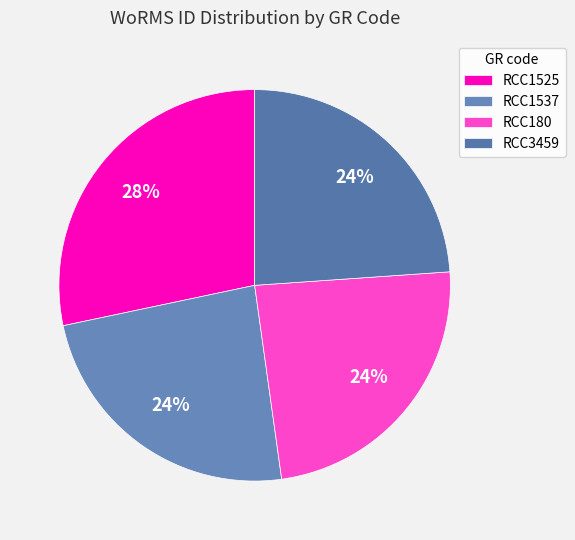

Does RCC3459 represent more than half of the total?

No